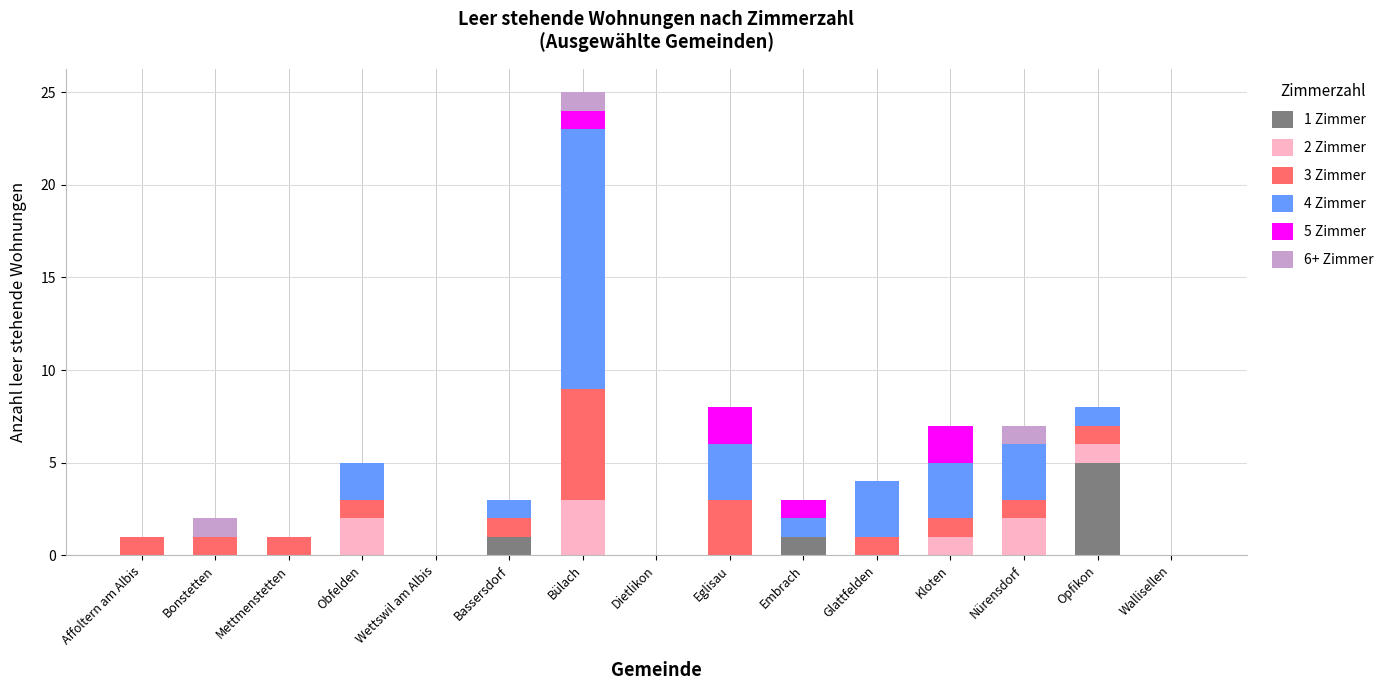

At which category is the sum across all series the highest?

Bülach